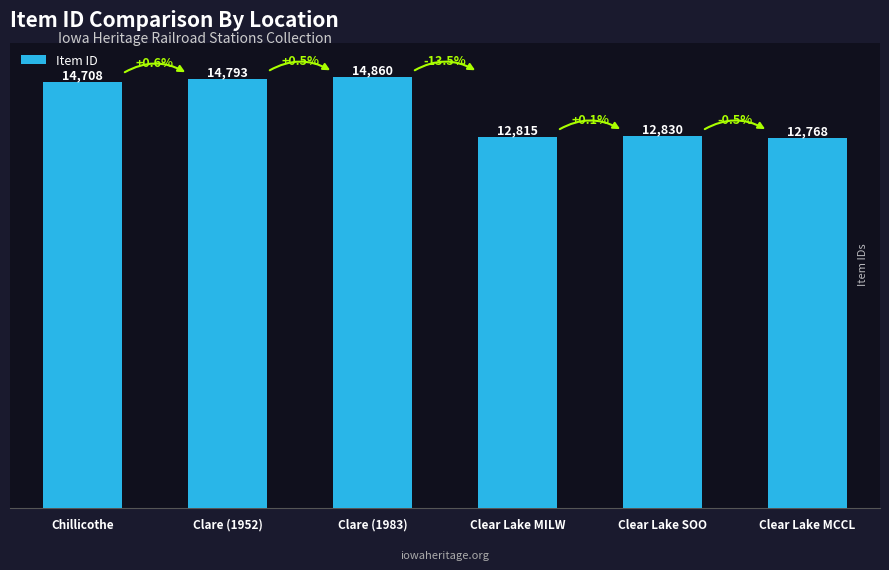

Which category has the lowest value across all series?

Clear Lake MCCL